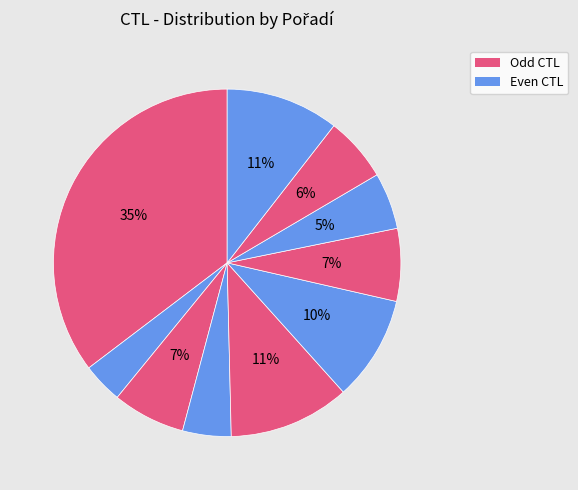

How many slices are in this pie chart?

10